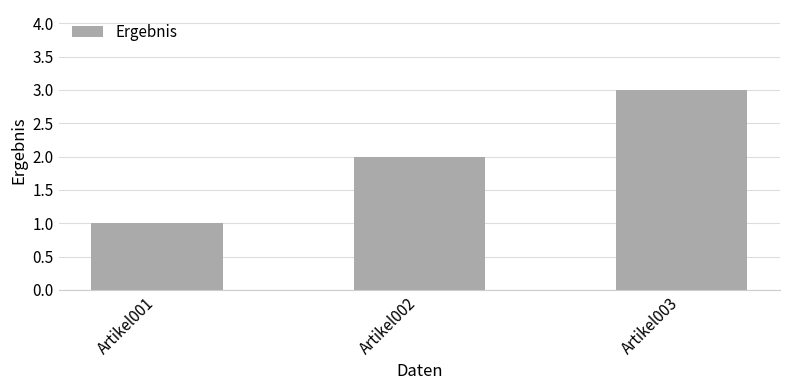

Does the chart contain stacked bars?

No